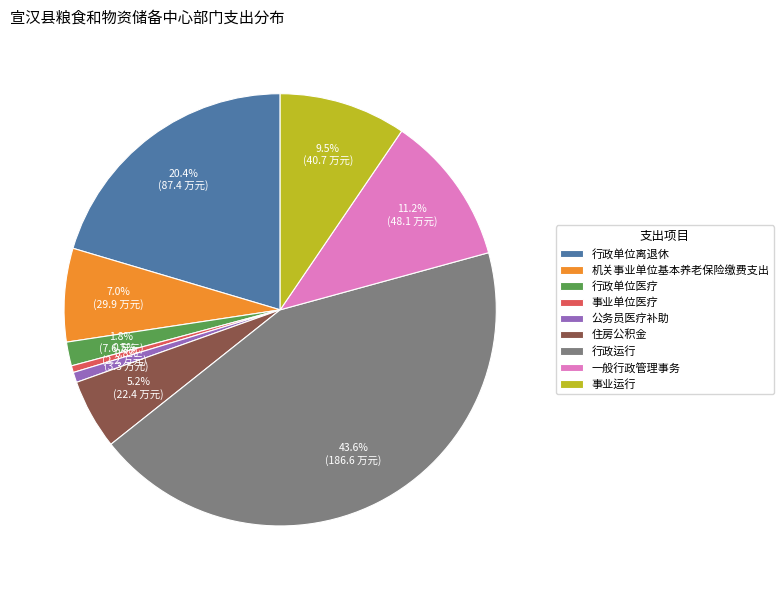

How many slices are in this pie chart?

9